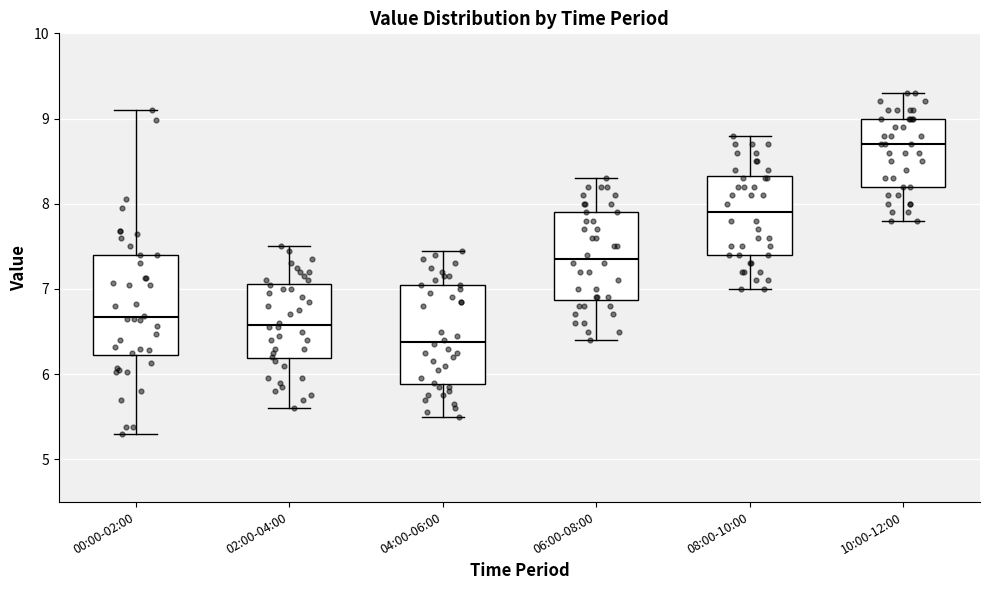

Where does the lower whisker of the box for 08:00-10:00 end on the y-axis? The values are not printed on the chart, so give them approximately, as read against the axis.

7.0